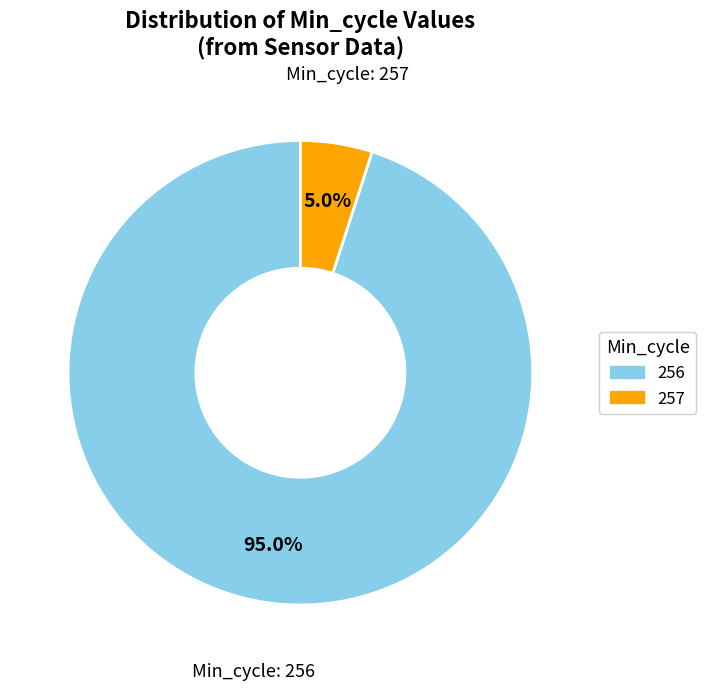

Does any single category account for the majority?

Yes